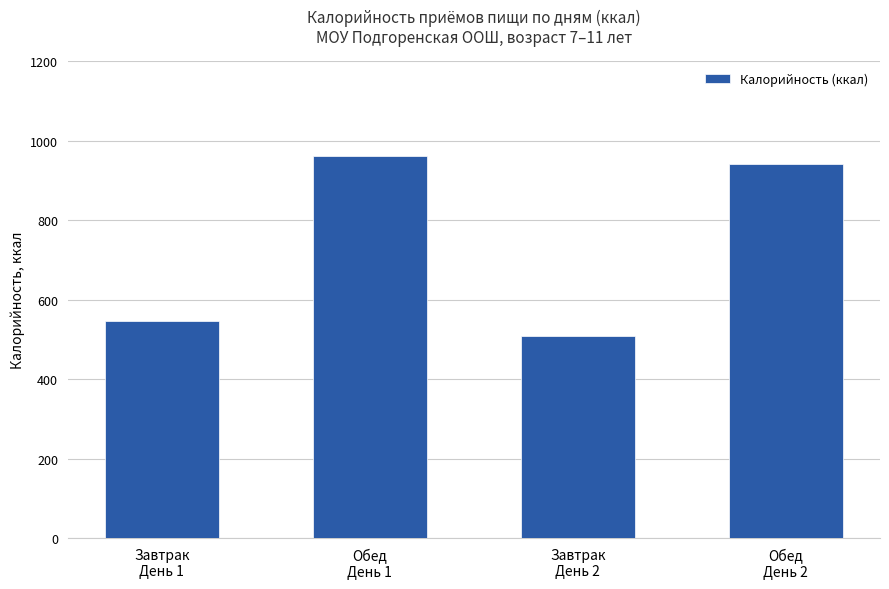

How many data points does each series have?

4